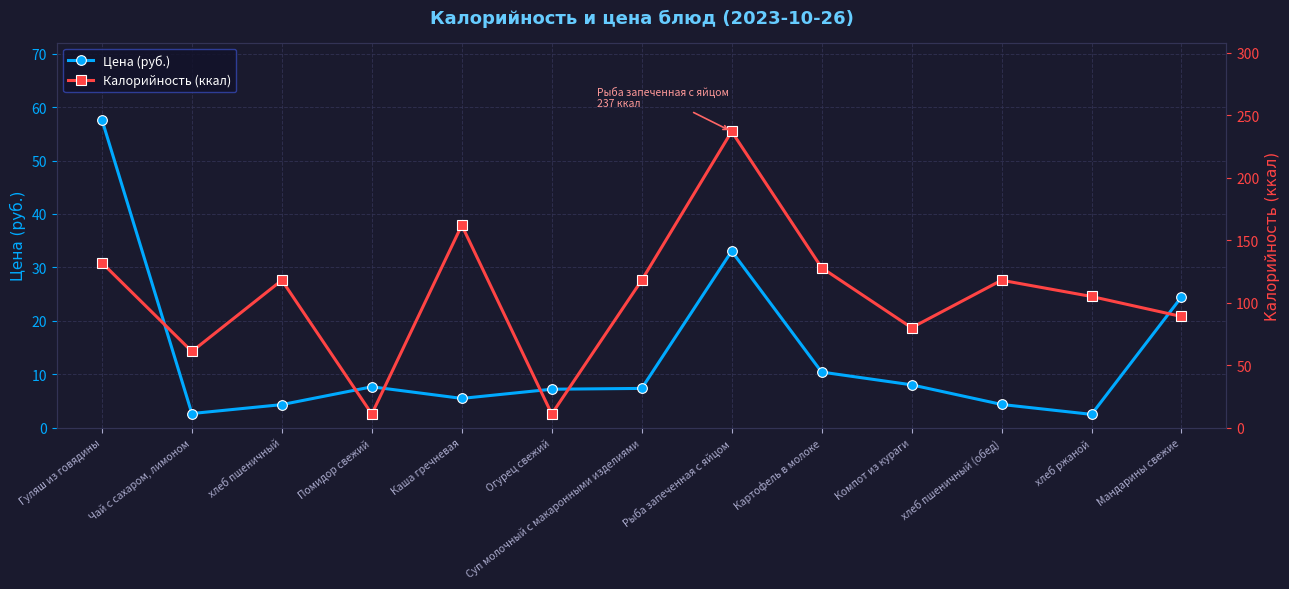

How many lines are shown in the chart?

2